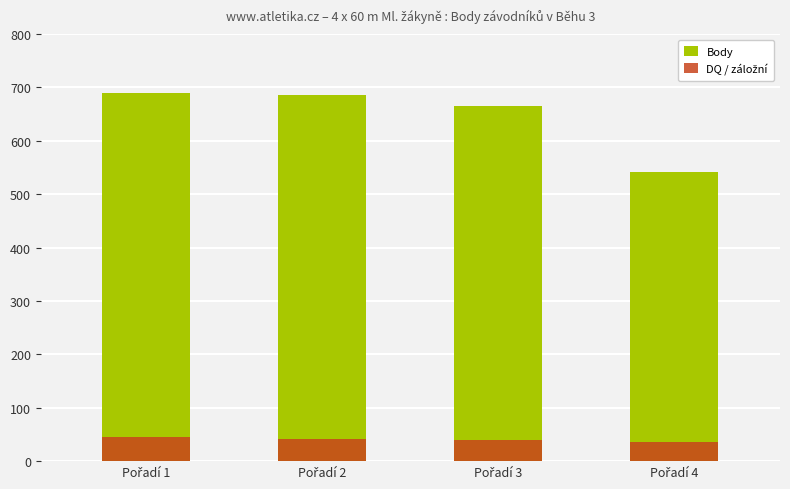

What is the sum of the DQ / záložní values at Pořadí 4 and Pořadí 3?

75